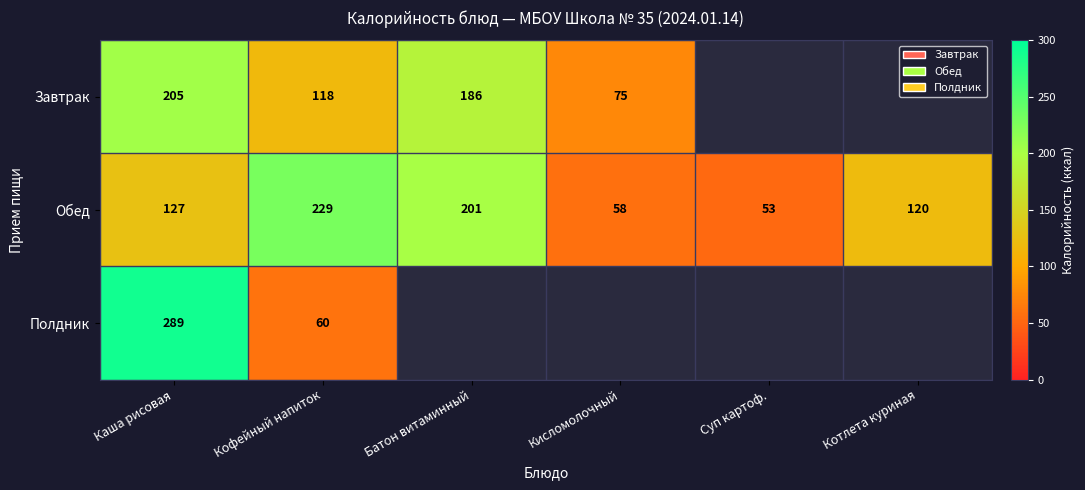

At which label is Обед closest to 141?

Каша рисовая